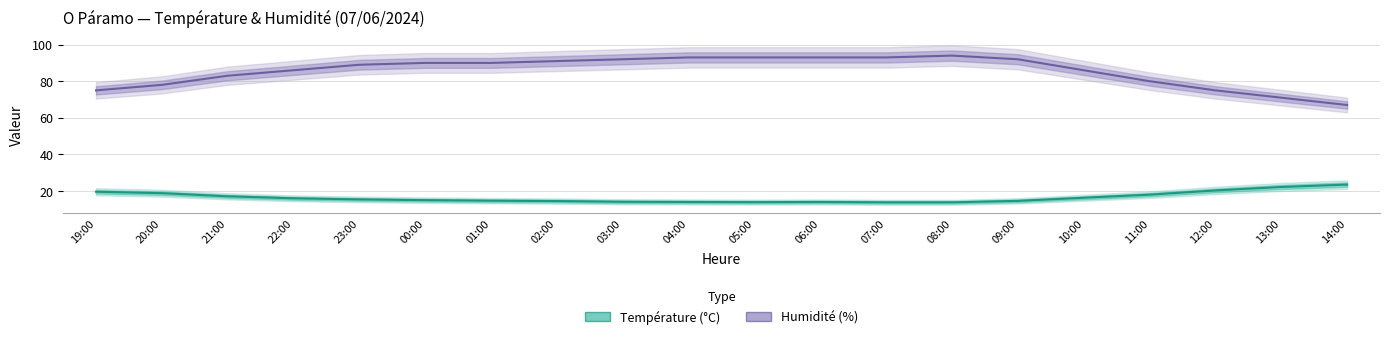

How many interior local valleys does the Température (°C) series have?

1